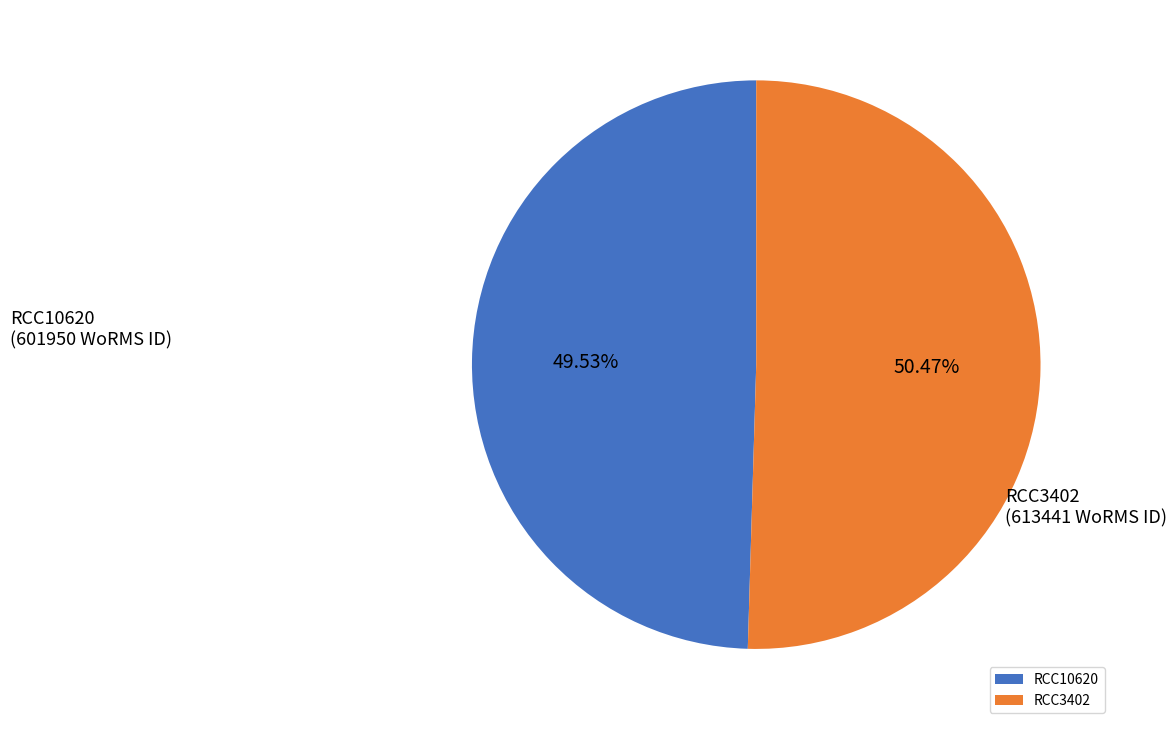

Rank the categories by value from lowest to highest.

RCC10620, RCC3402